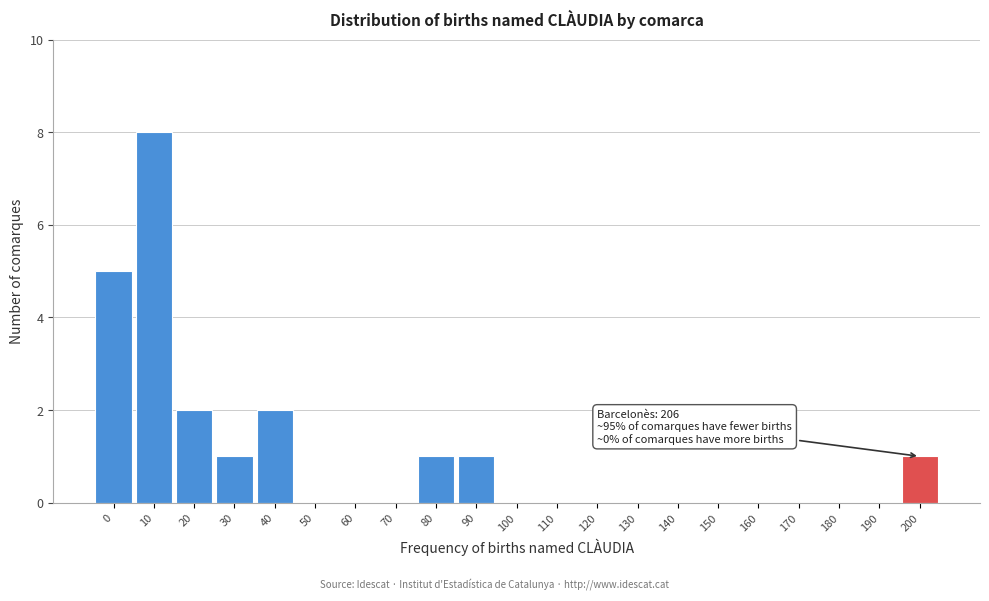

Reading right to left, list all the values displayed in this chart.

200=1	190=0	180=0	170=0	160=0	150=0	140=0	130=0	120=0	110=0	100=0	90=1	80=1	70=0	60=0	50=0	40=2	30=1	20=2	10=8	0=5